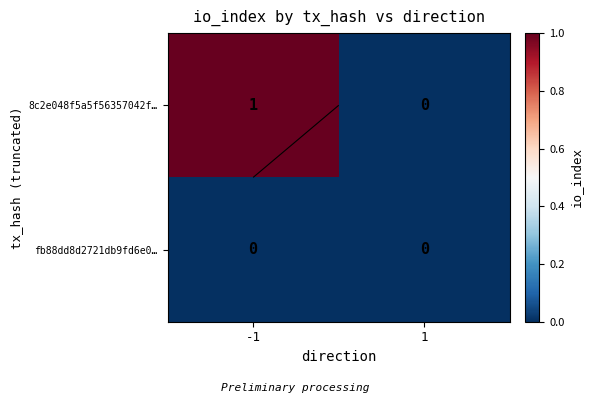

Rank the series by their average value, from lowest to highest.

fb88dd8d2721db9fd6e0…, 8c2e048f5a5f56357042f…